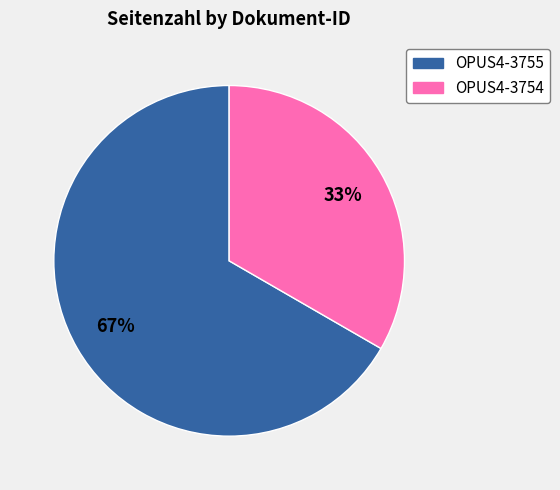

To the nearest percent, what is the combined percentage of OPUS4-3755 and OPUS4-3754?

100%